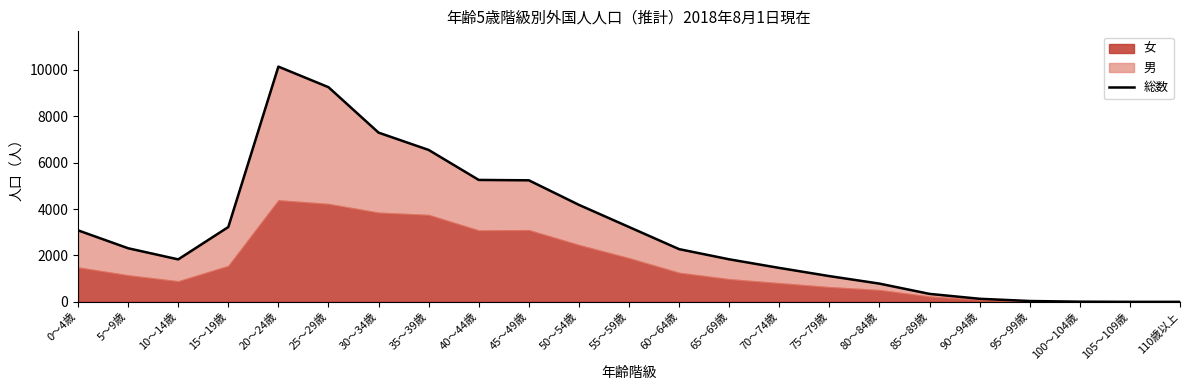

What is the ratio of the value at 35～39歳 to the value at 5～9歳?

2.8